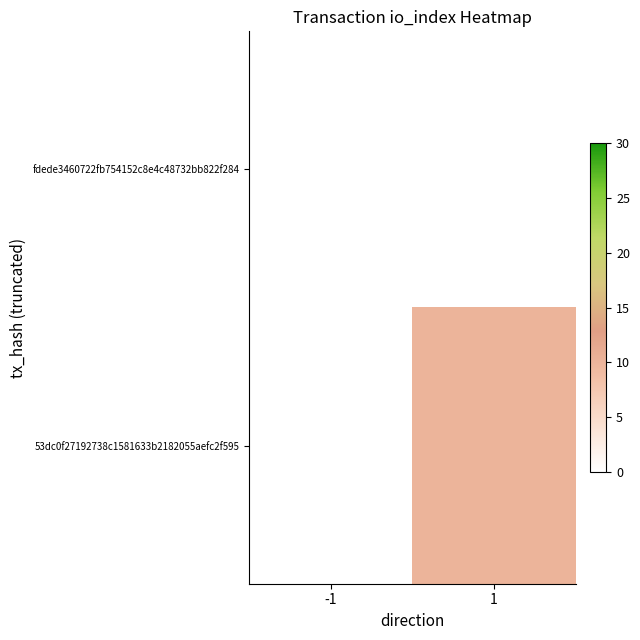

At -1, list the series in order from largest to smallest.

fdede3460722fb754152c8e4c48732bb822f284, 53dc0f27192738c1581633b2182055aefc2f595